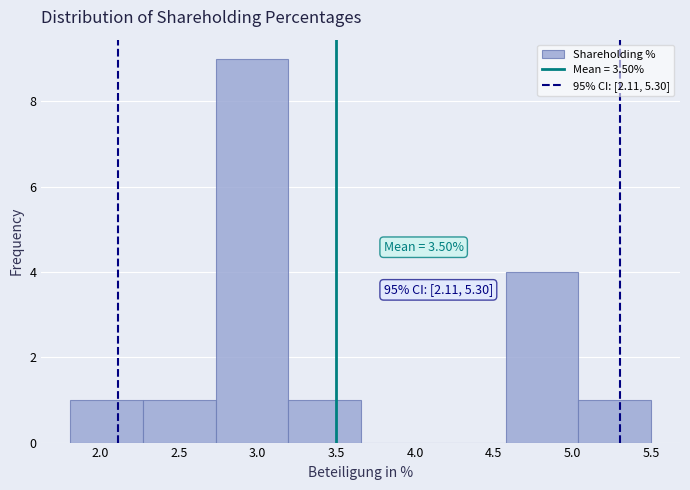

Which range on the x-axis has the tallest bar?

2.75 to 3.20